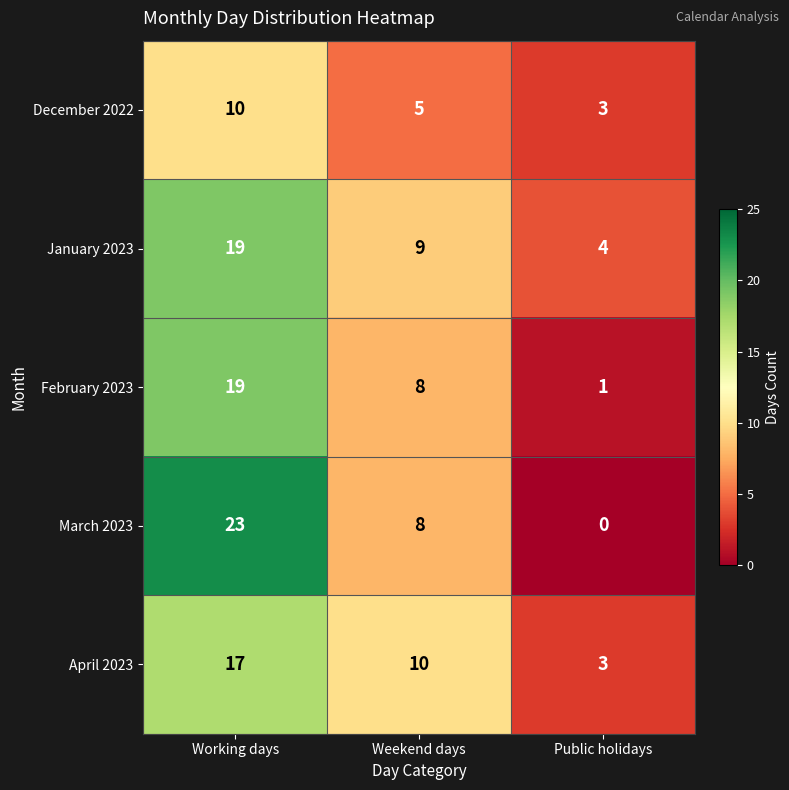

How many data points does each series have?

3